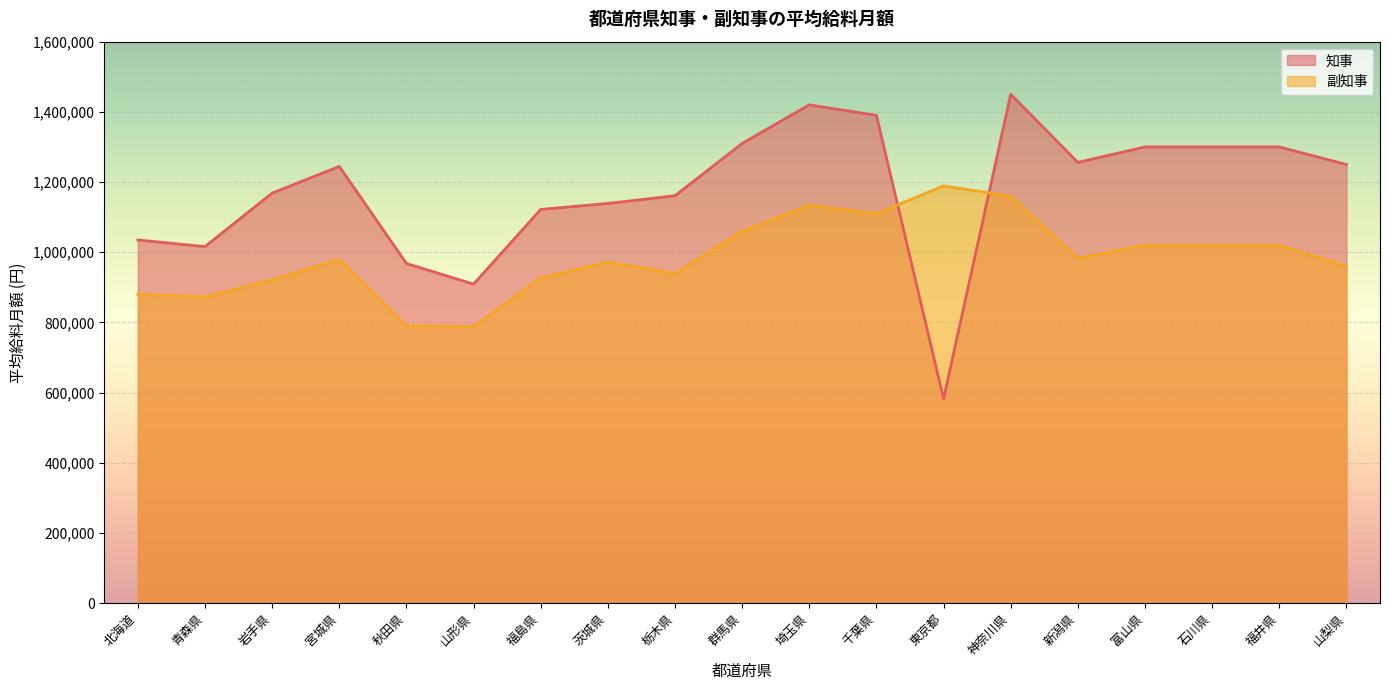

How many intersections are there between 知事 and 副知事?

2